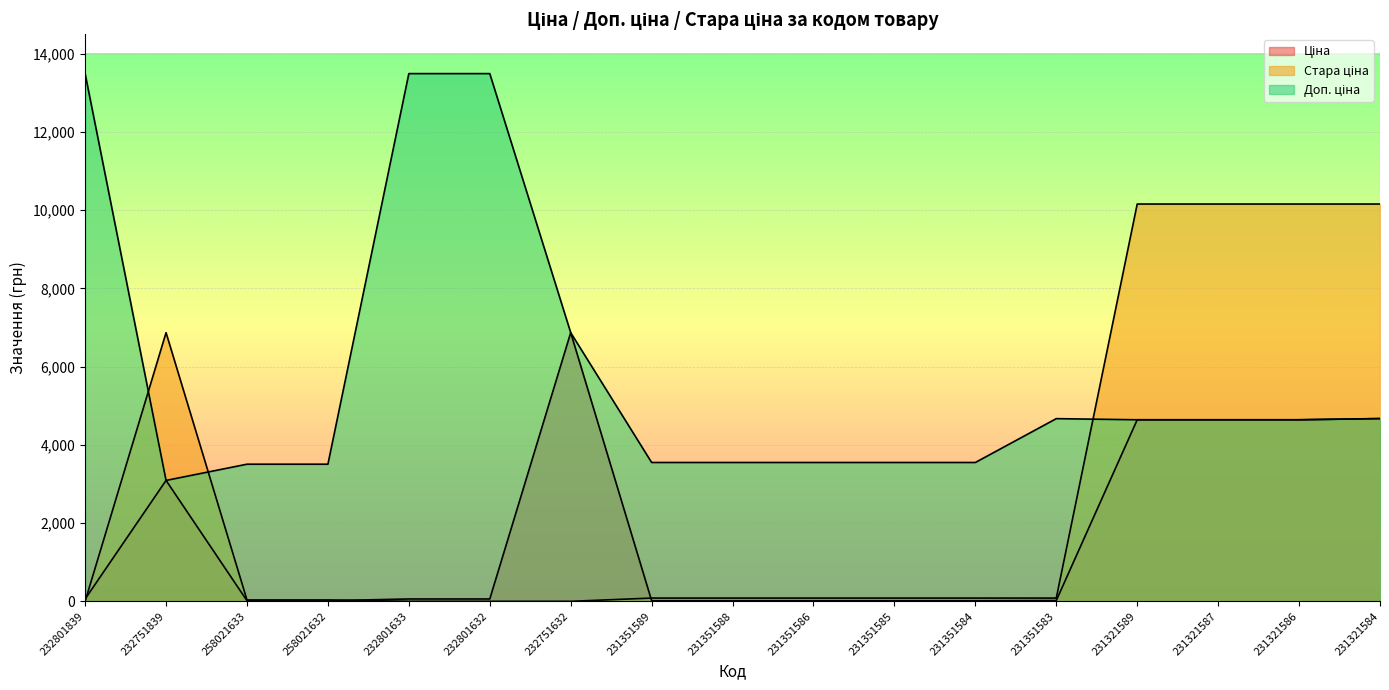

Reading right to left, what are all the values shown in this chart?

Ціна: 4672.9	4642.5	4642.5	4642.5	20.8	15.8	15.8	15.8	15.8	15.8	6869.4	60.0	60.0	15.6	15.6	3091.2	60.0
Стара ціна: 10158.6	10158.6	10158.6	10158.6	83.0	83.0	83.0	83.0	83.0	83.0	0.0	0.0	0.0	34.6	34.6	6869.4	0.0
Доп. ціна: 4673.0	4642.0	4642.0	4642.0	4671.0	3550.0	3550.0	3550.0	3550.0	3550.0	6869.4	13493.2	13493.2	3506.0	3506.0	3091.0	13493.2